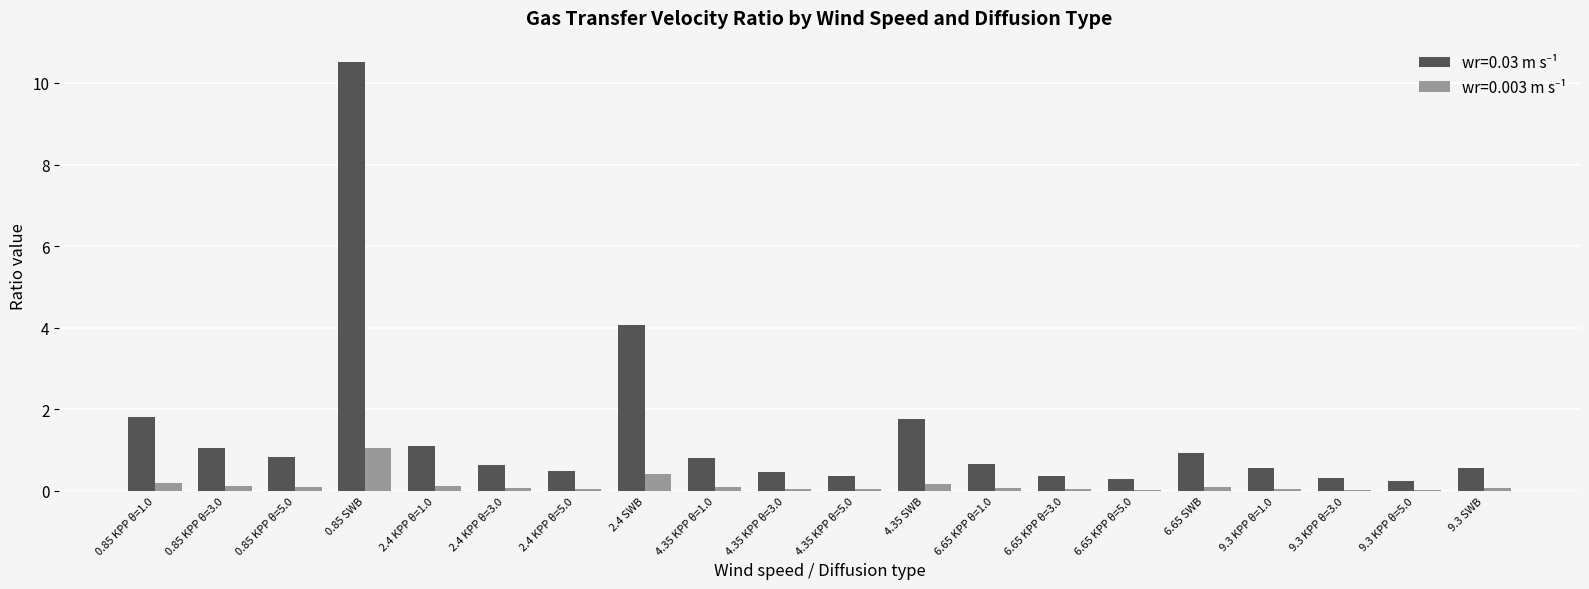

What is the maximum value shown in the chart?

10.5